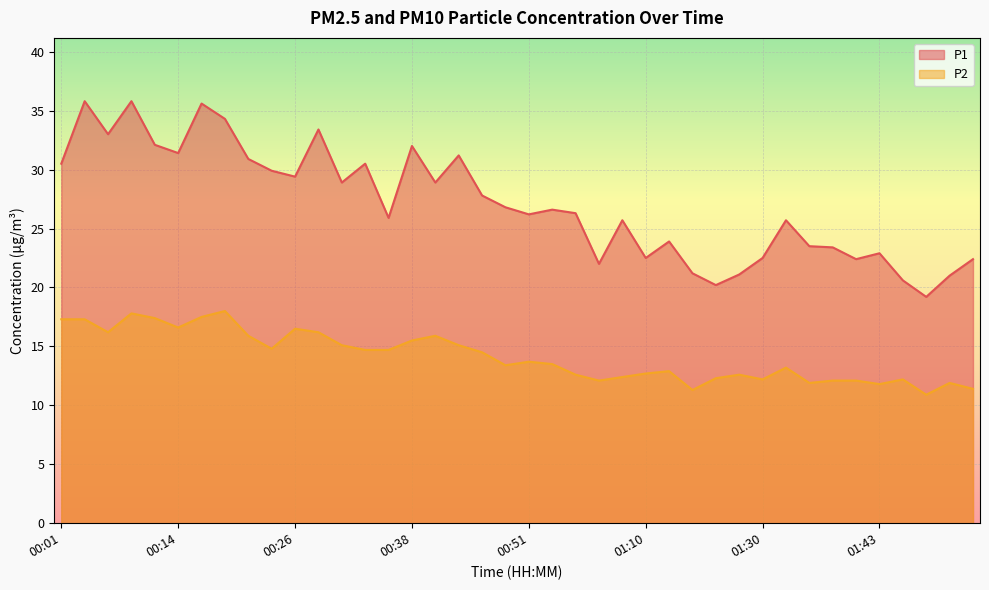

Which series has the largest range (max minus min)?

P1